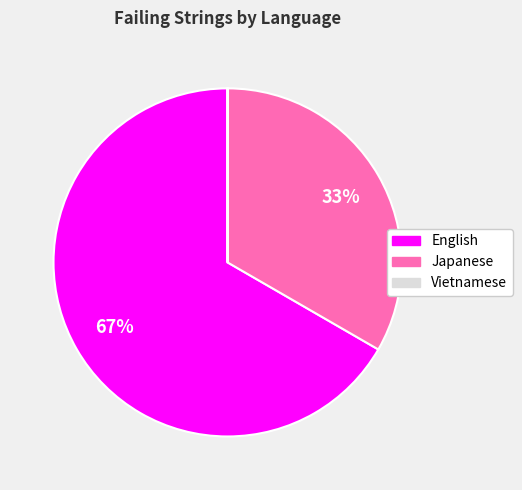

Does any single category account for the majority?

Yes